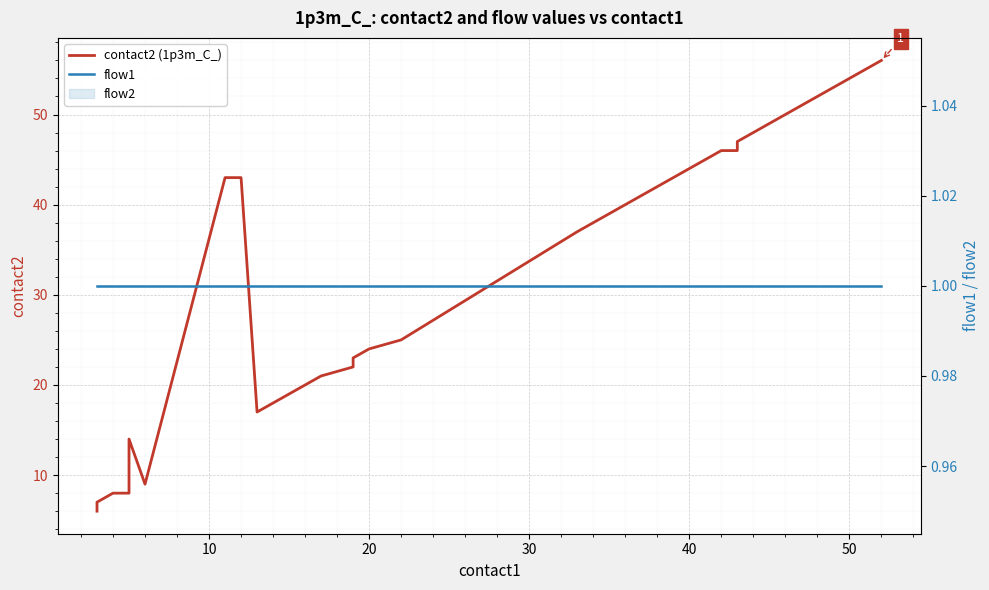

How many interior local peaks does the contact2 (1p3m_C_) series have?

1